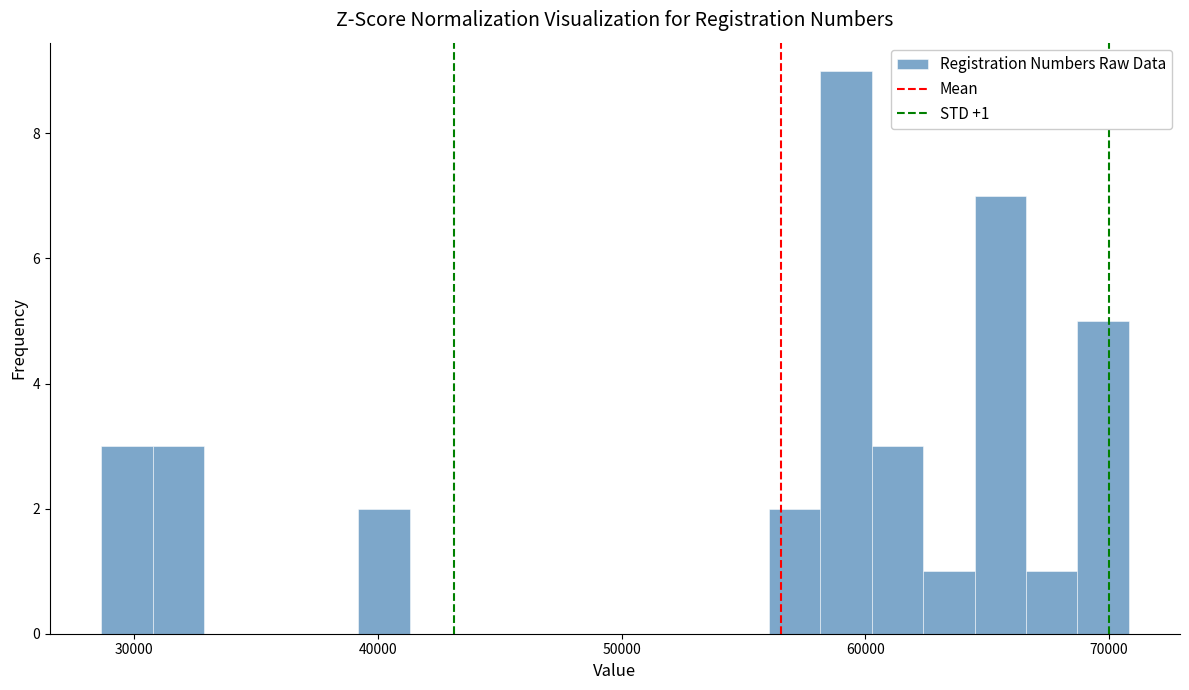

Around what value on the x-axis is the tallest bar? Give the approximate position of its centre, as read against the axis.

59000